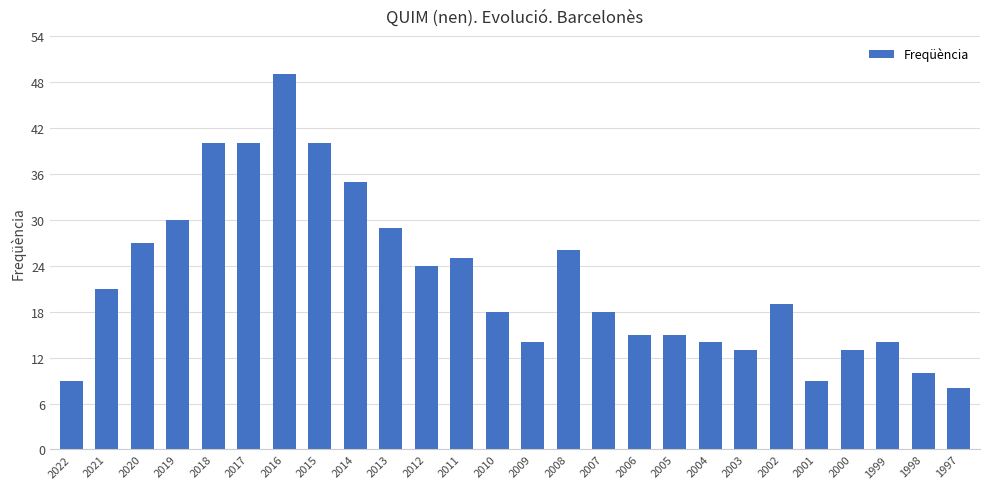

Is it true that the value at 2016 is 49?

True